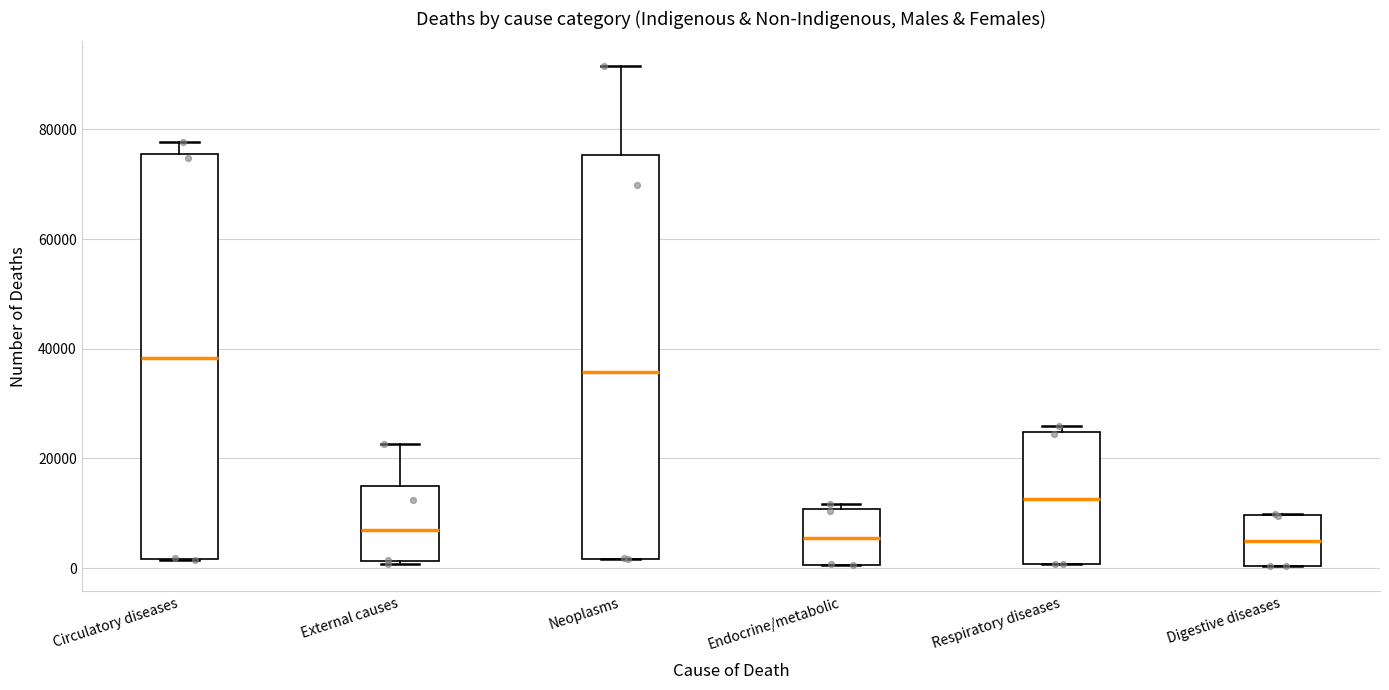

Which box has the highest median line?

Circulatory diseases